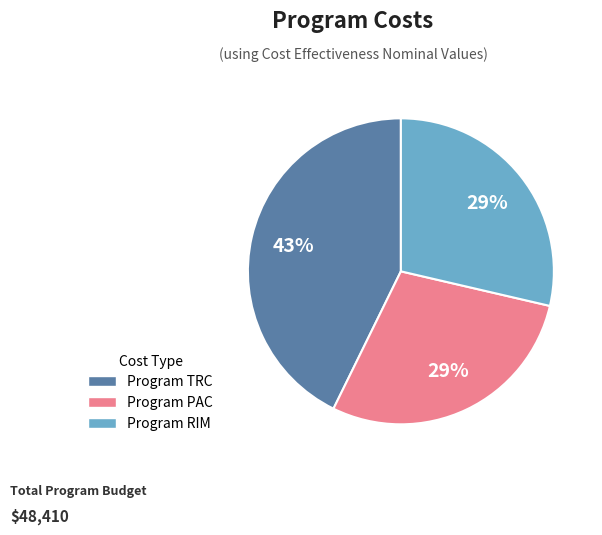

How many segments does this pie chart have?

3